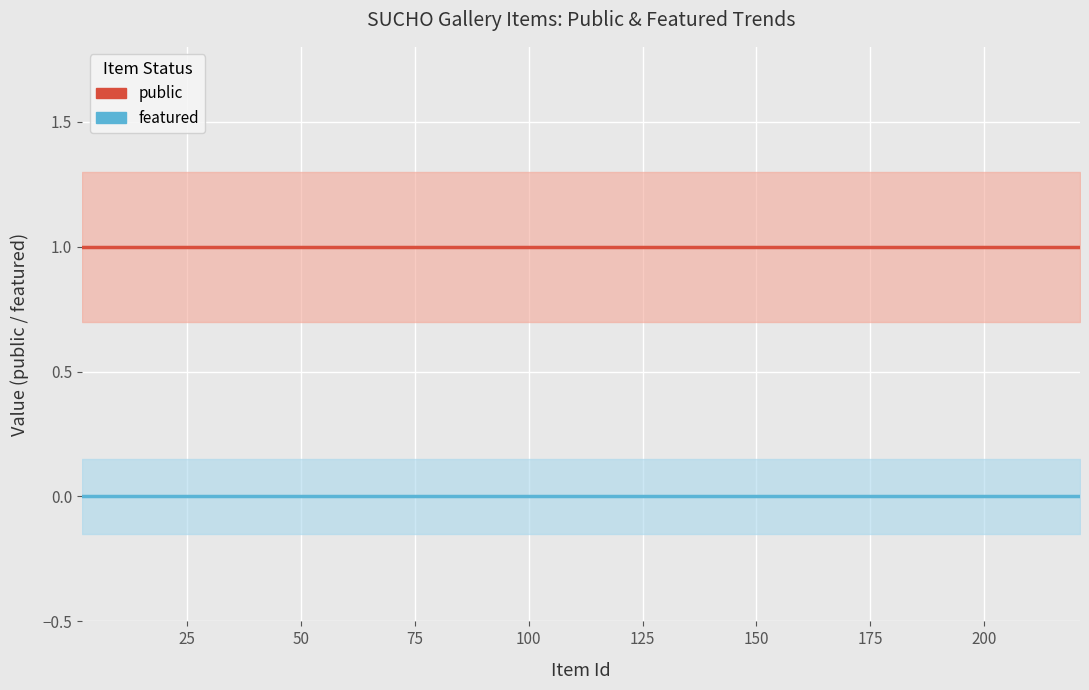

True or false: featured and public cross at least once.

False